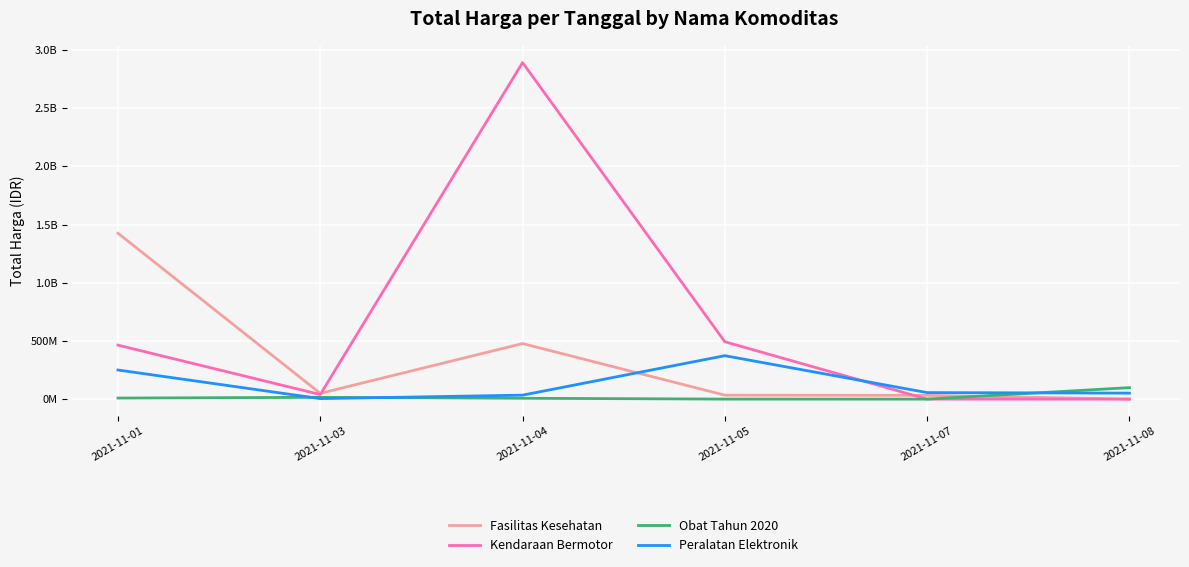

Which series ends up on top after the final intersection of Fasilitas Kesehatan and Kendaraan Bermotor?

Fasilitas Kesehatan